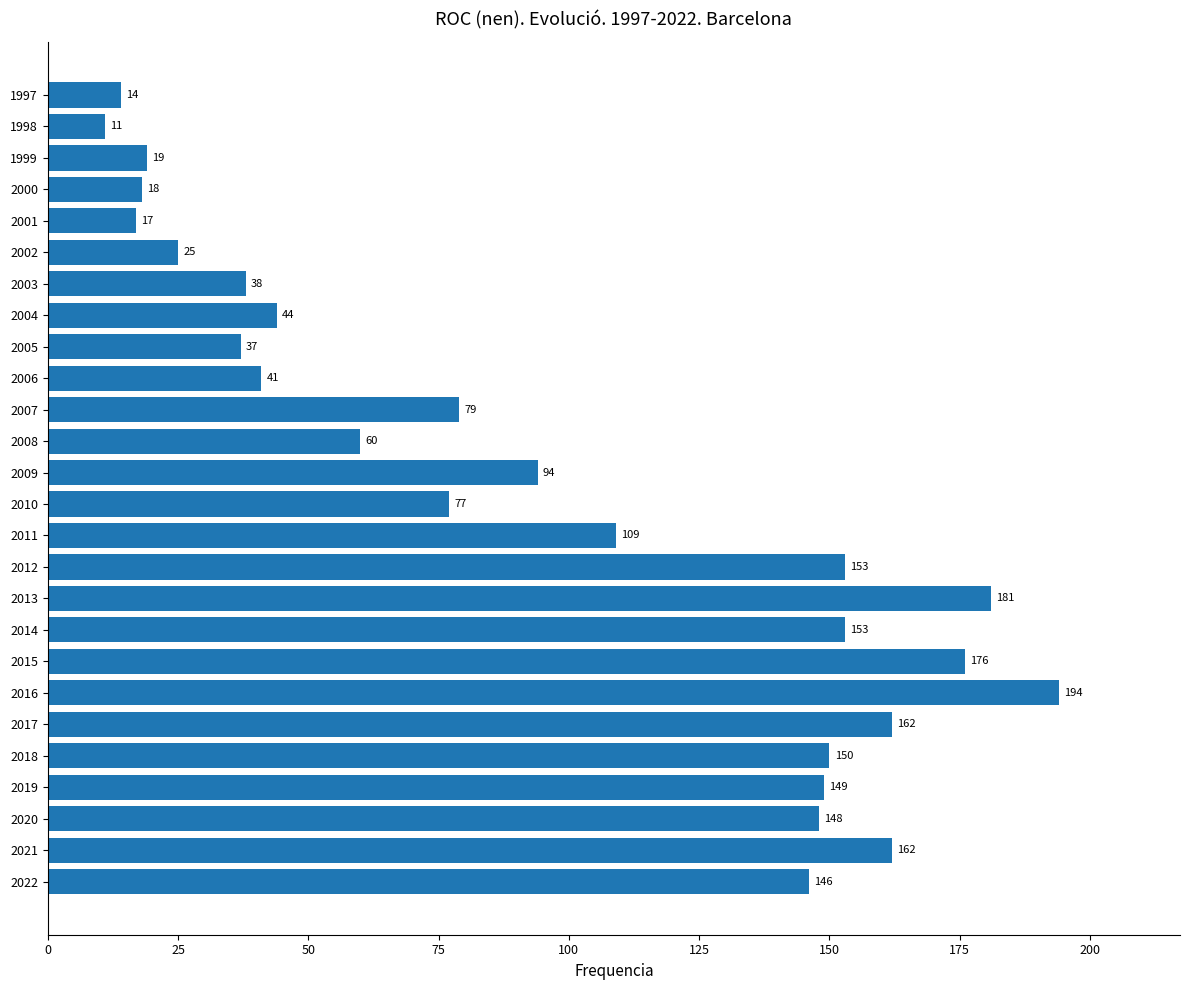

Which category has the highest value across all series?

2016